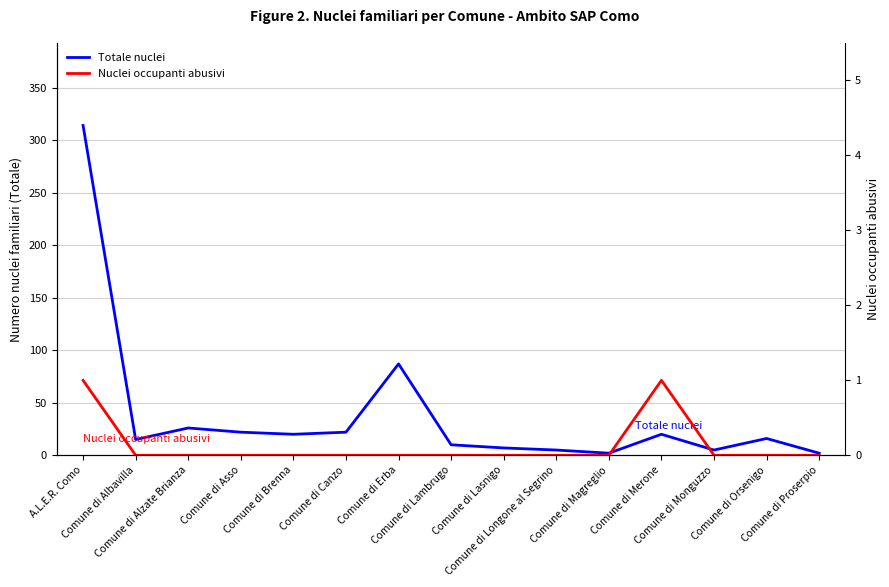

True or false: Totale nuclei and Nuclei occupanti abusivi intersect in this chart.

False